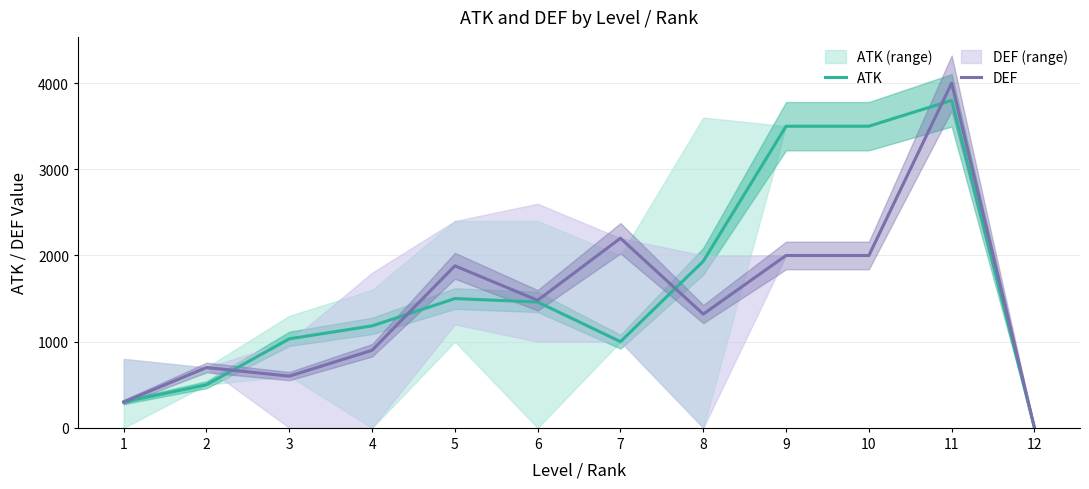

True or false: DEF has a value of 3597 at 10.

False